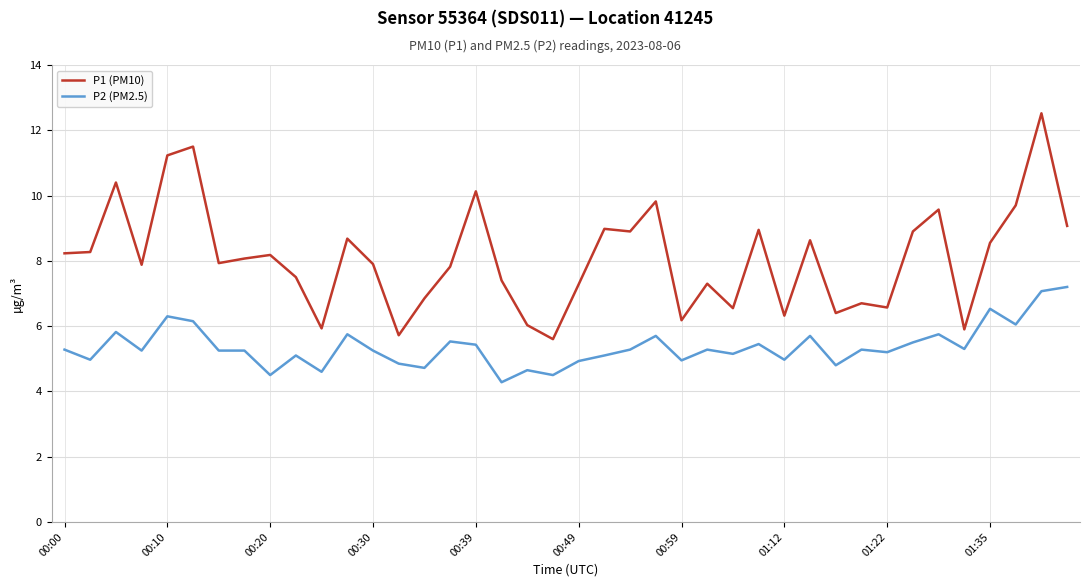

List the series in order of their overall mean, lowest first.

P2 (PM2.5), P1 (PM10)